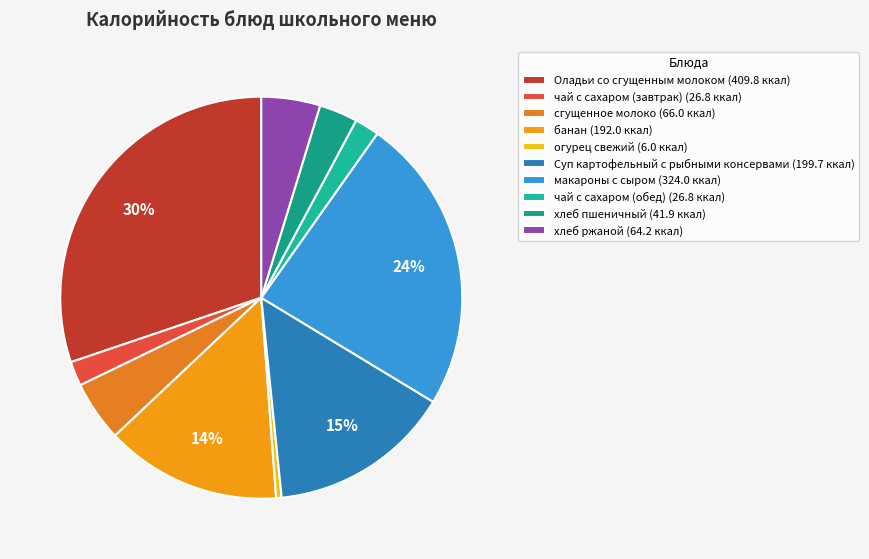

To the nearest percent, what is the average slice percentage?

10%